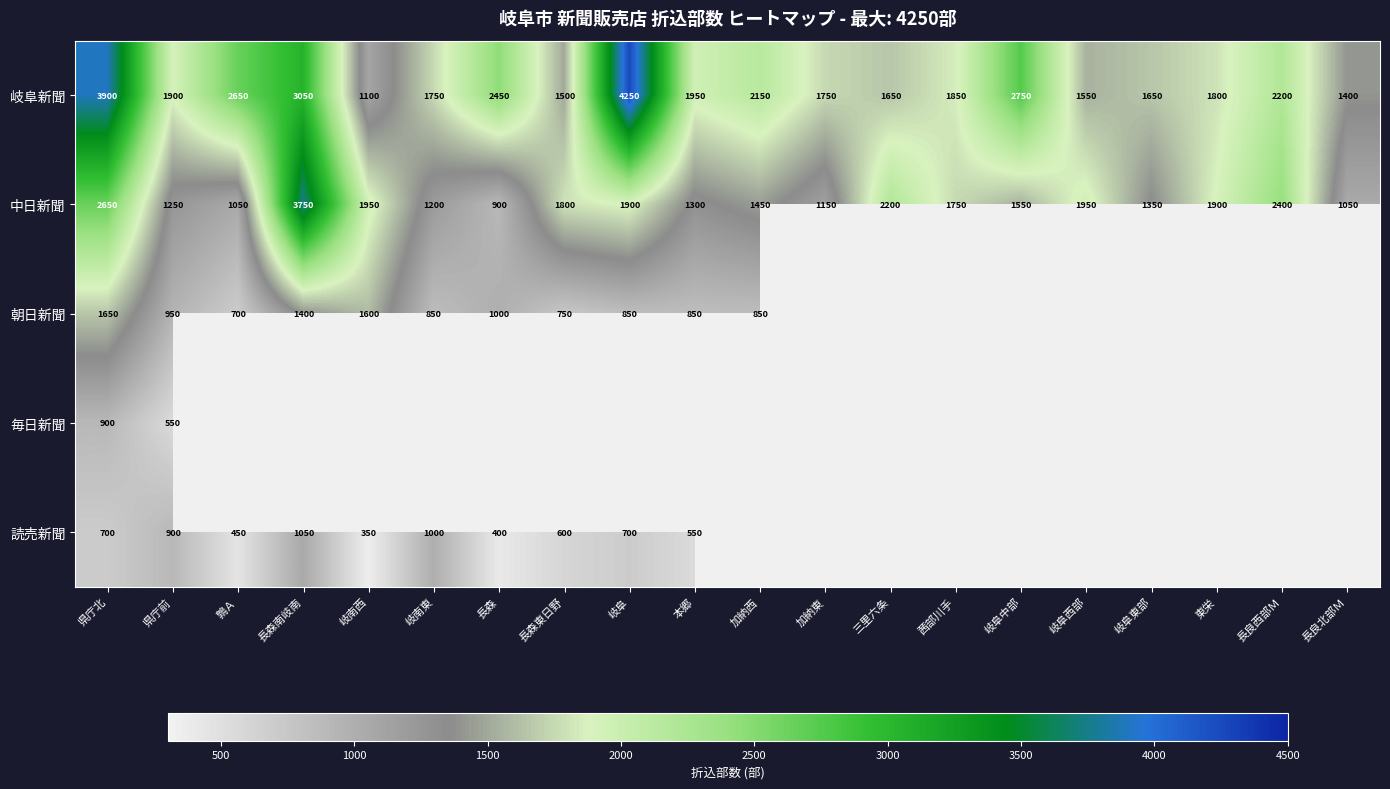

The value of 朝日新聞 at 長森 is 1000. True or false?

True